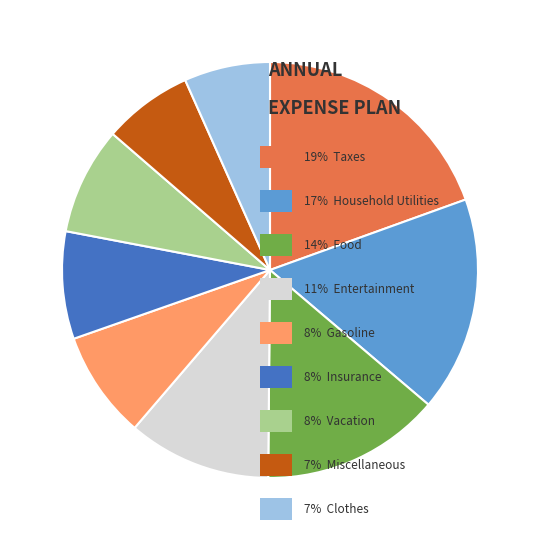

Is there a majority slice in this chart?

No